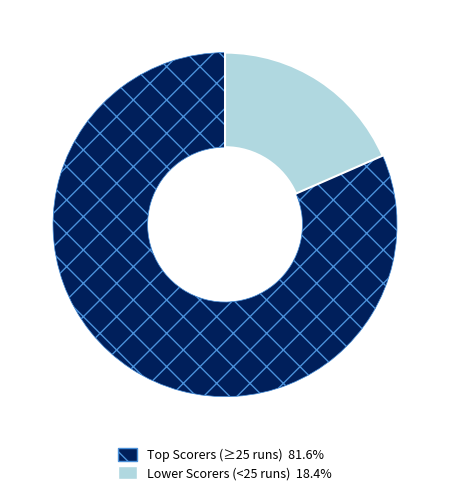

How many slices are in this pie chart?

2